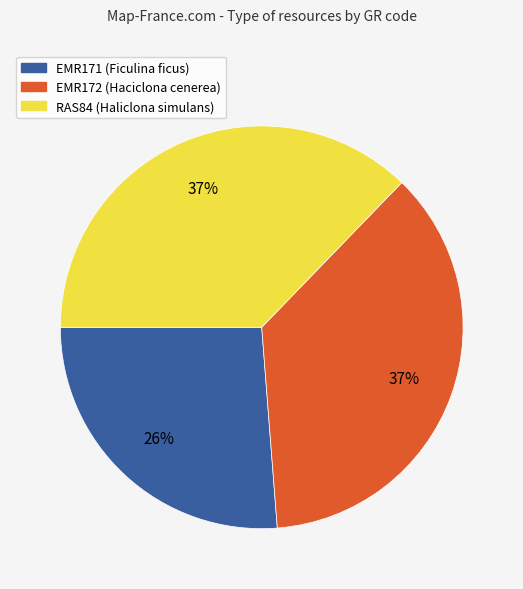

Which has a higher value, RAS84 (Haliclona simulans) or EMR171 (Ficulina ficus)?

RAS84 (Haliclona simulans)